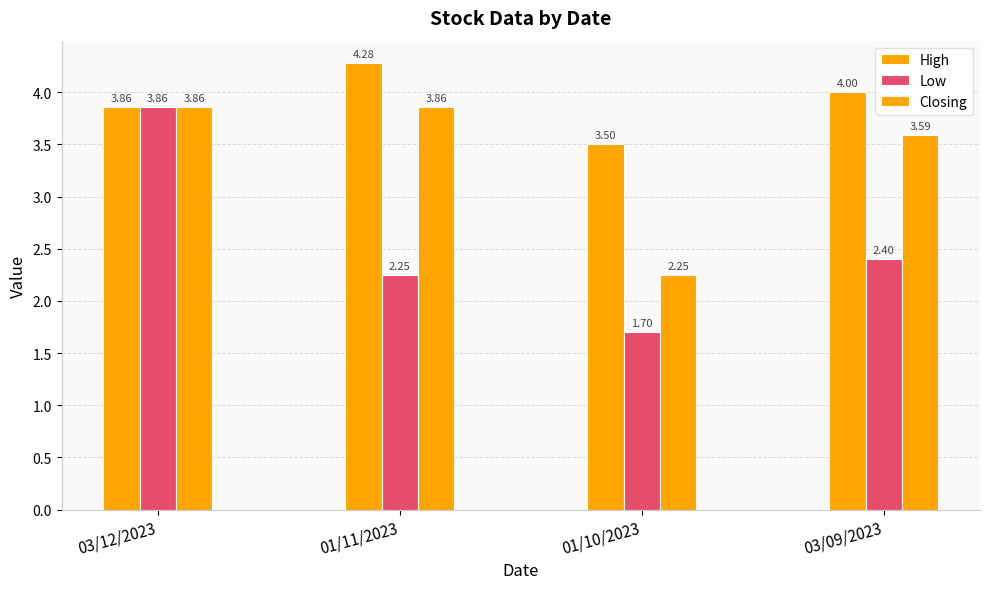

What is the label of the 1st bar from the right?

03/09/2023